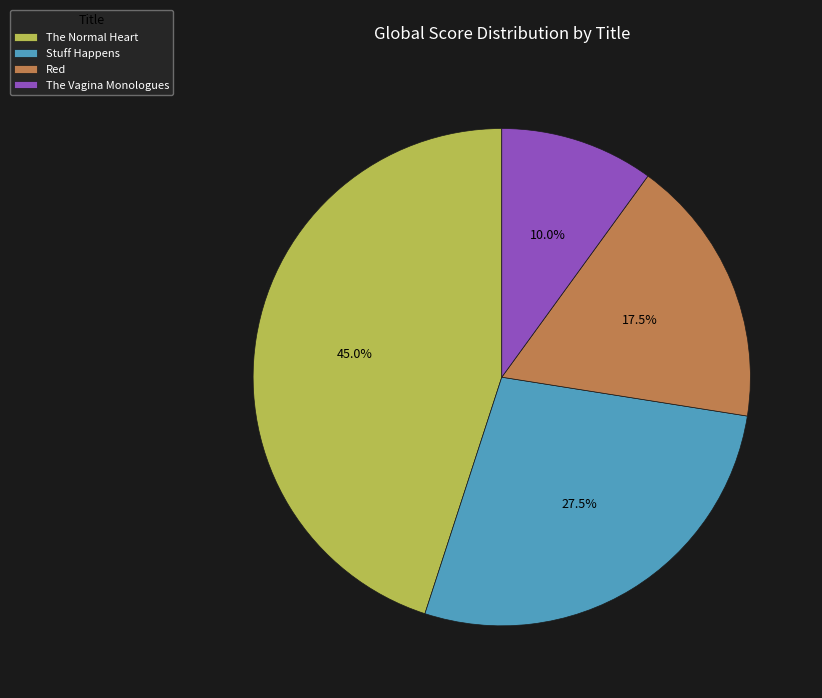

Between The Vagina Monologues and The Normal Heart, which is larger?

The Normal Heart